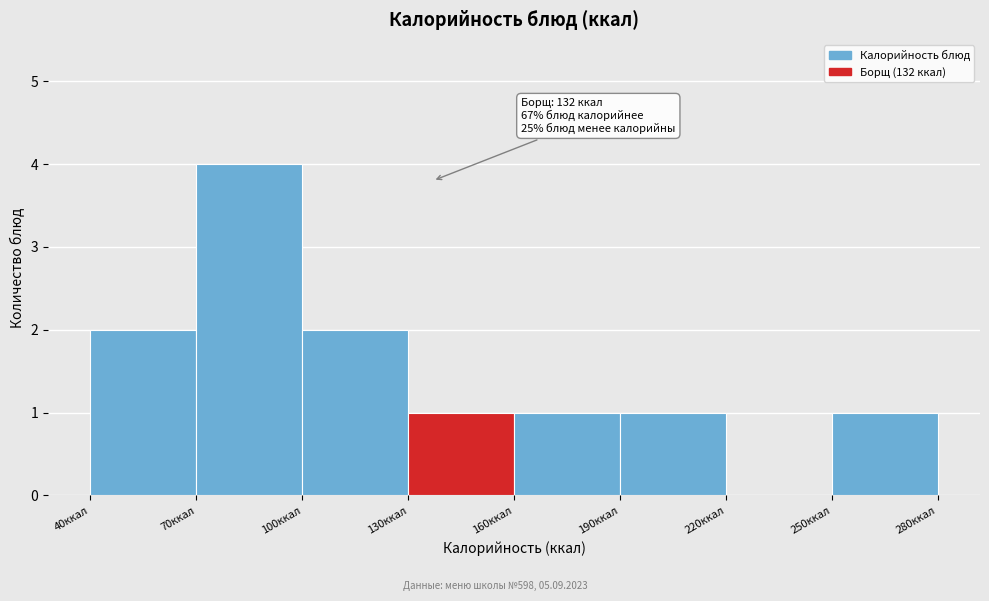

Over which range of the x-axis is the bar tallest?

70 to 100